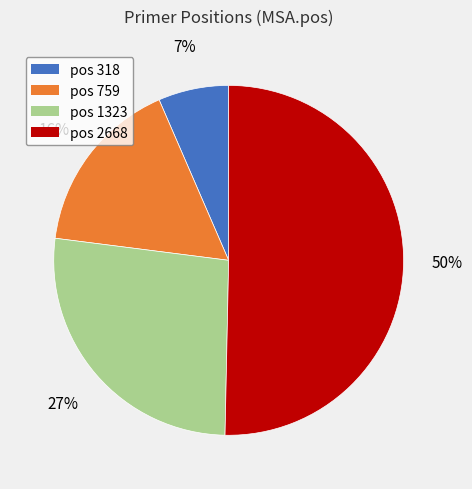

To the nearest percent, what is the average slice percentage?

25%